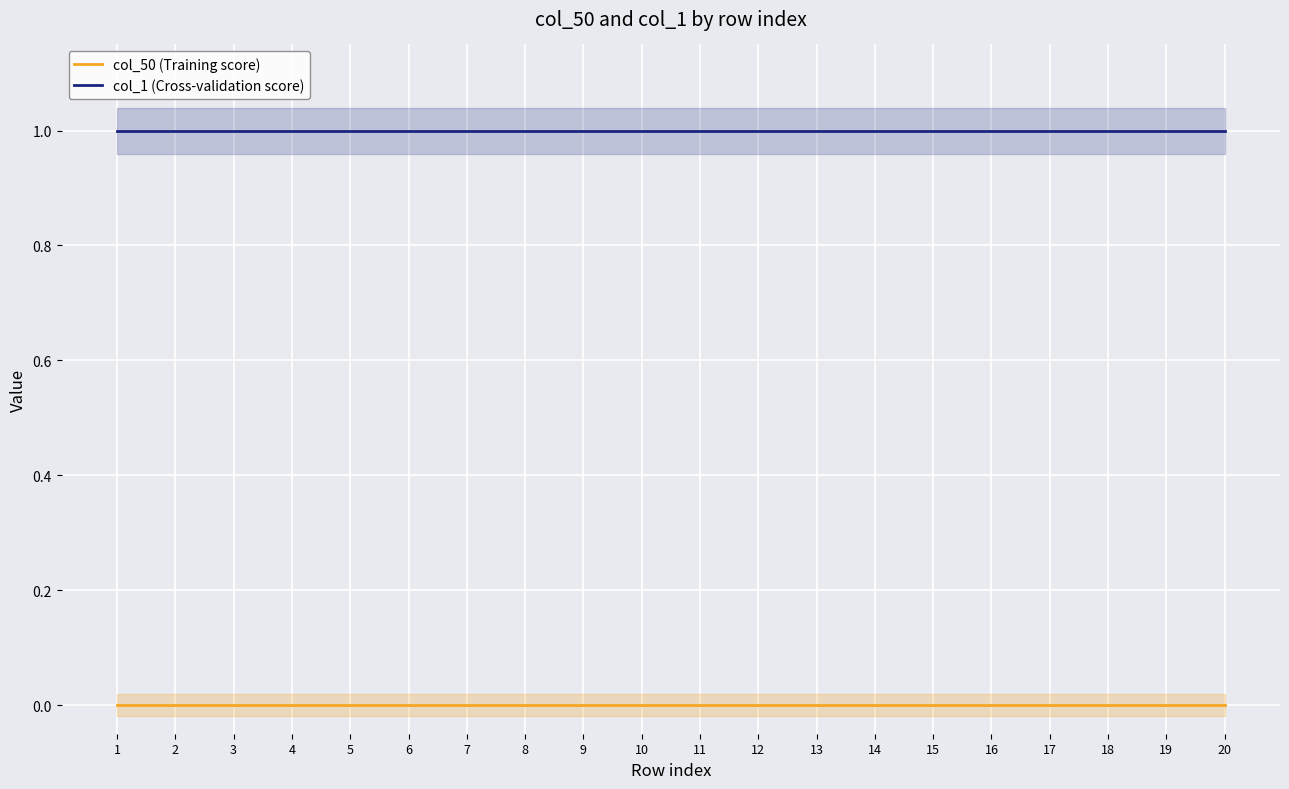

Reading left to right, extract all data points from this chart.

col_50 (Training score): 1=0	2=0	3=0	4=0	5=0	6=0	7=0	8=0	9=0	10=0	11=0	12=0	13=0	14=0	15=0	16=0	17=0	18=0	19=0	20=0
col_1 (Cross-validation score): 1=1	2=1	3=1	4=1	5=1	6=1	7=1	8=1	9=1	10=1	11=1	12=1	13=1	14=1	15=1	16=1	17=1	18=1	19=1	20=1